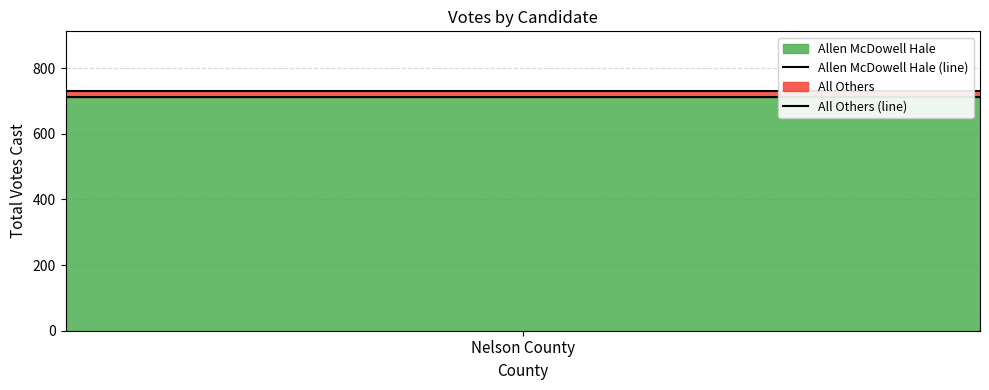

Does the chart display data point markers on the line(s)?

No